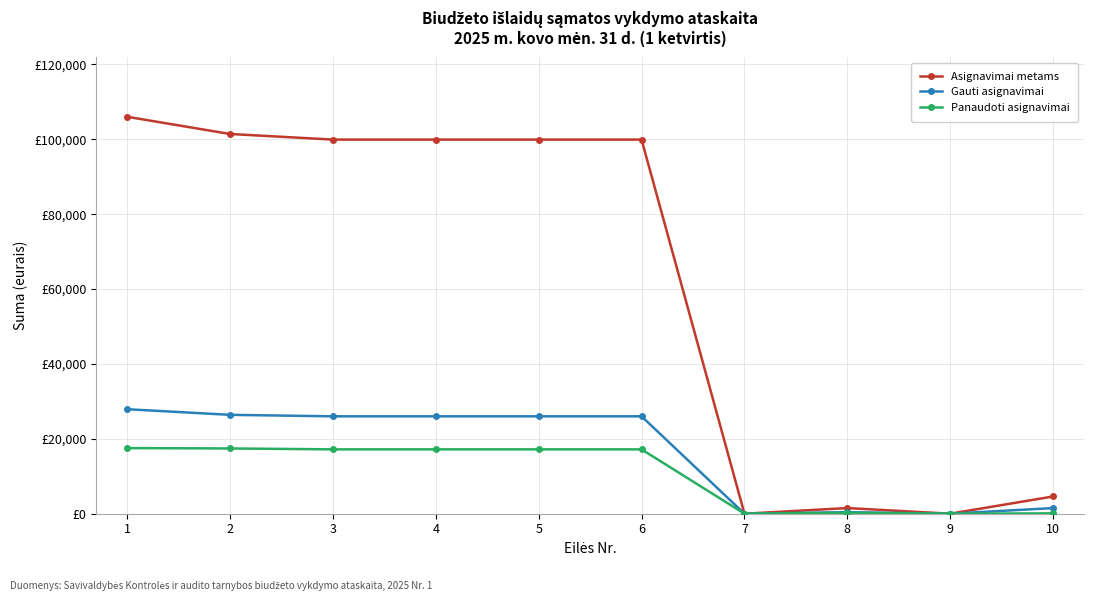

List the series in order of their peak value, highest first.

Asignavimai metams, Gauti asignavimai, Panaudoti asignavimai